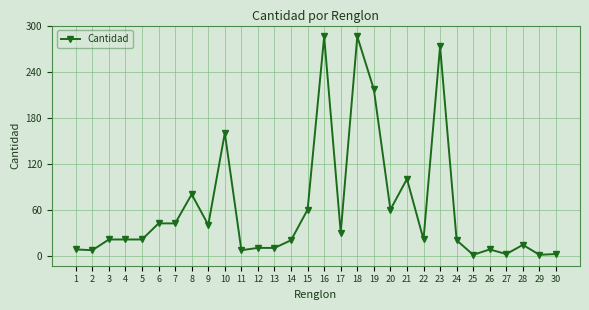

At which label is the value closest to 143?

10